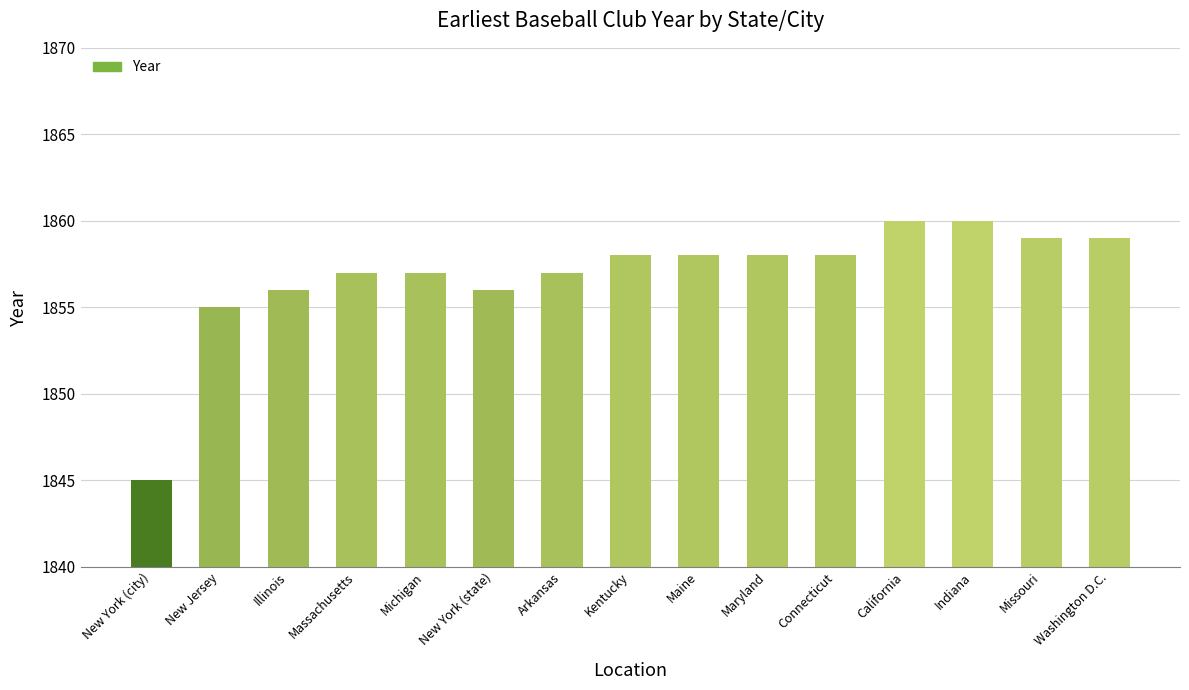

Reading right to left, what are all the values shown in this chart?

1859	1859	1860	1860	1858	1858	1858	1858	1857	1856	1857	1857	1856	1855	1845